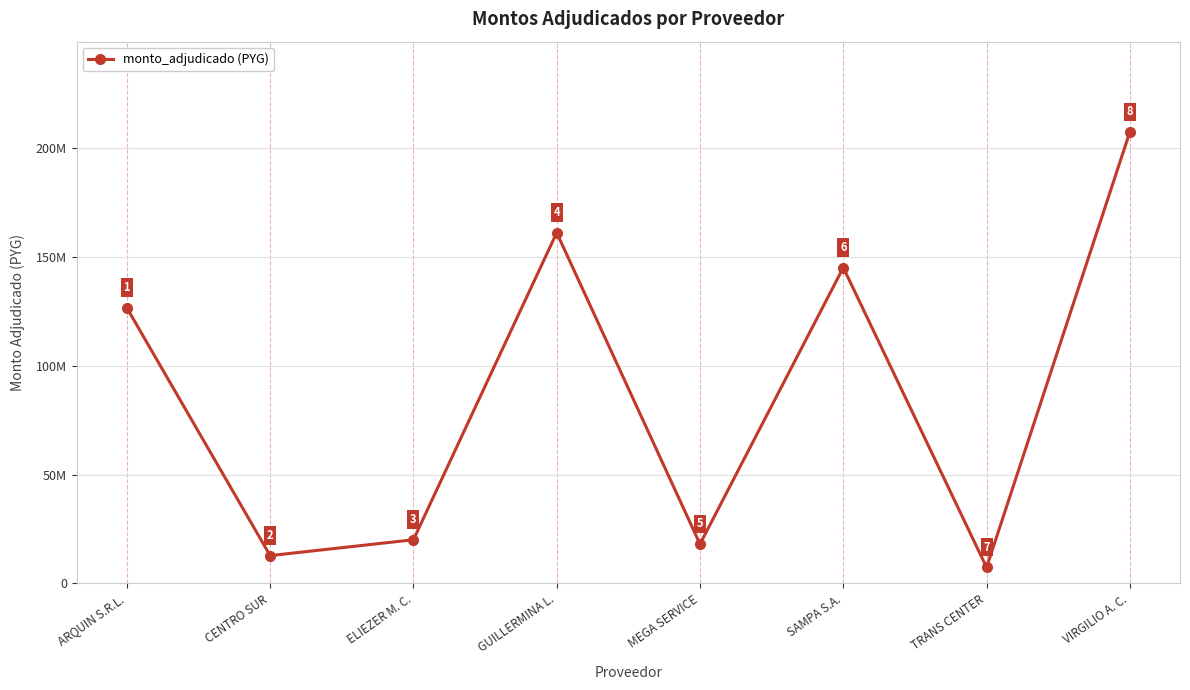

At which category does the data reach its first local peak?

GUILLERMINA L.